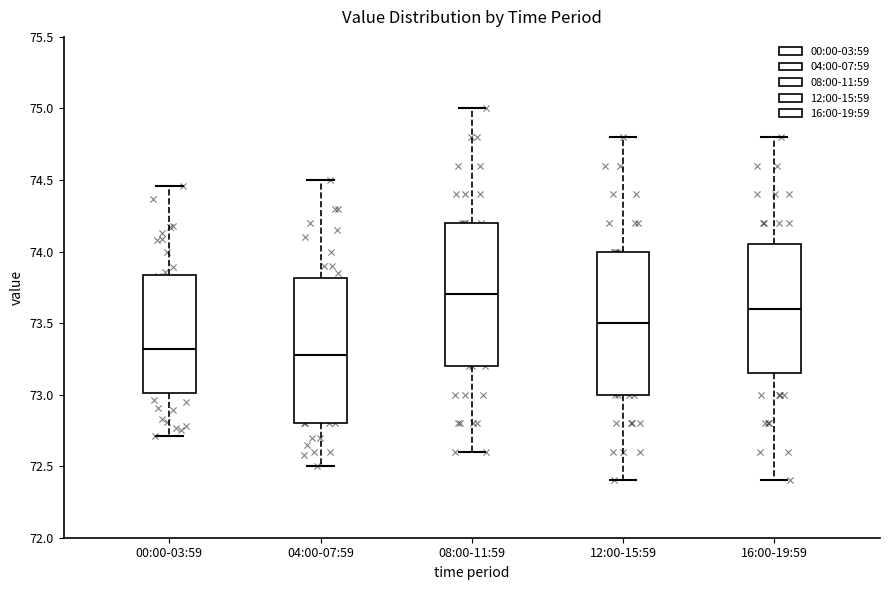

Reading left to right, read every box against the y-axis: the position of its median line, the range the box covers, and the ends of its whiskers. The values are not printed on the chart, so give them approximately, as read against the axis.

00:00-03:59: median 73.30, box 73.00 to 73.85, whiskers 72.70 to 74.45
04:00-07:59: median 73.30, box 72.80 to 73.80, whiskers 72.50 to 74.50
08:00-11:59: median 73.70, box 73.20 to 74.20, whiskers 72.60 to 75.00
12:00-15:59: median 73.50, box 73.00 to 74.00, whiskers 72.40 to 74.80
16:00-19:59: median 73.60, box 73.15 to 74.05, whiskers 72.40 to 74.80